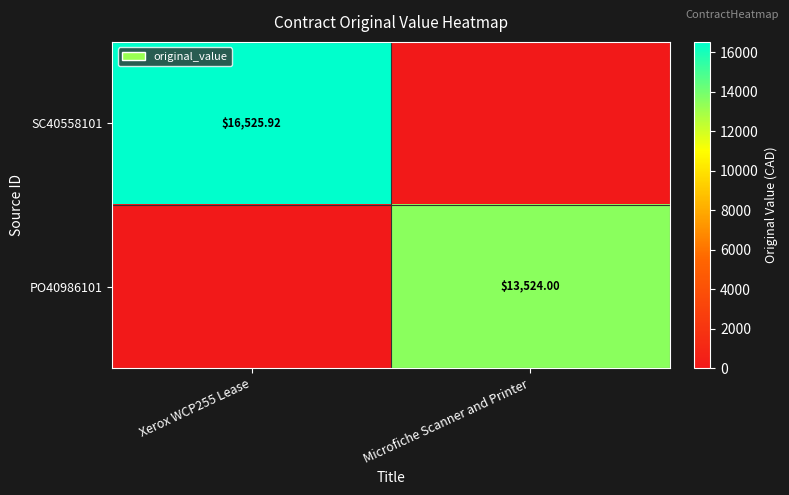

Count the number of data series in this chart.

2